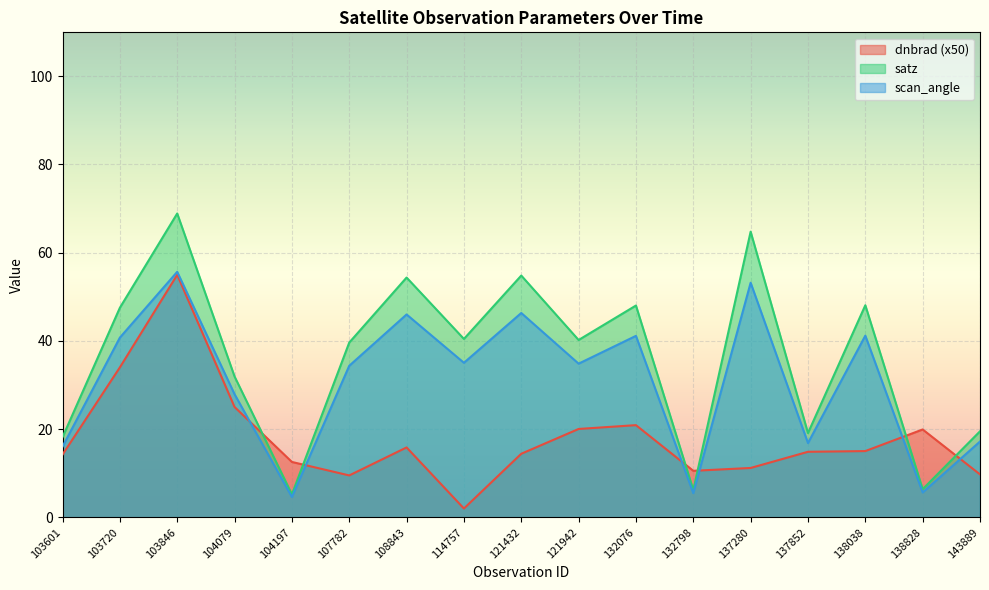

Where is the first local minimum for satz?

104197